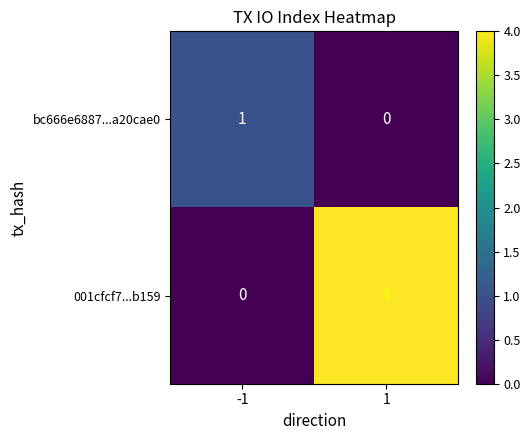

List the series in order of their overall mean, highest first.

001cfcf7...b159, bc666e6887...a20cae0